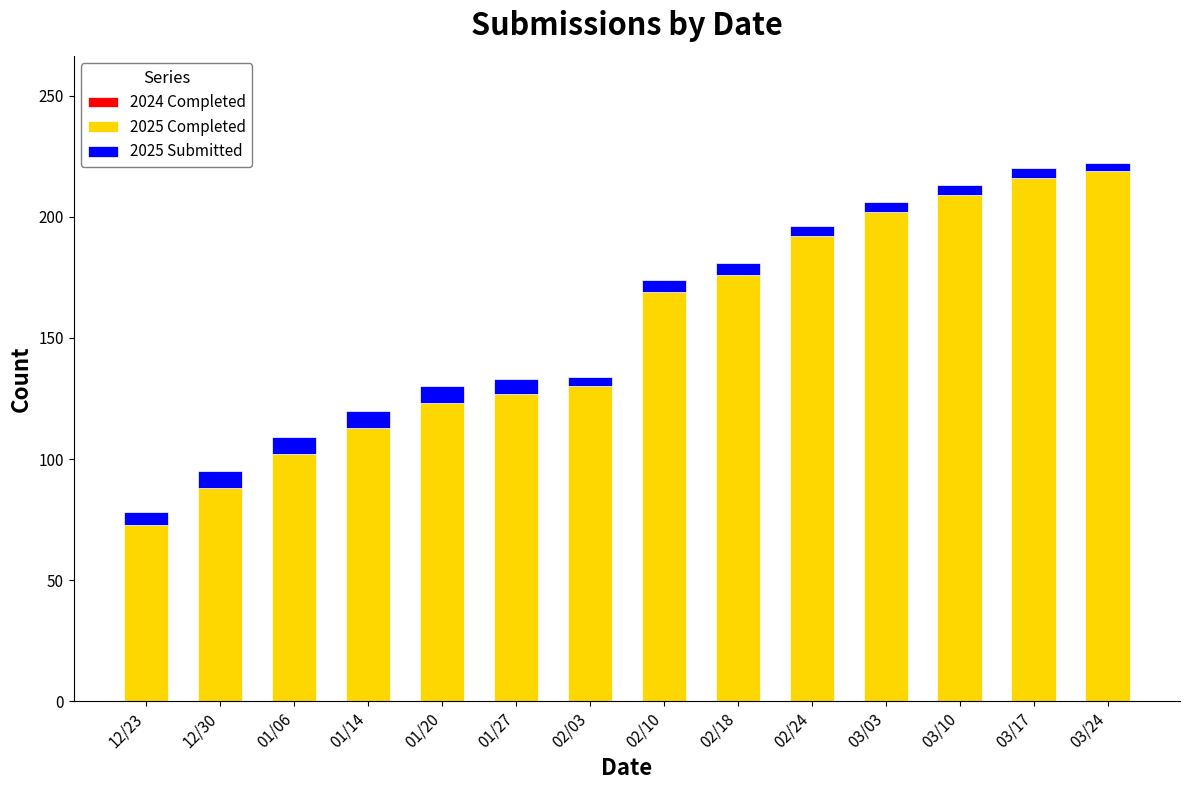

What is the difference between the second highest and minimum values in the 2025 Completed series?

143